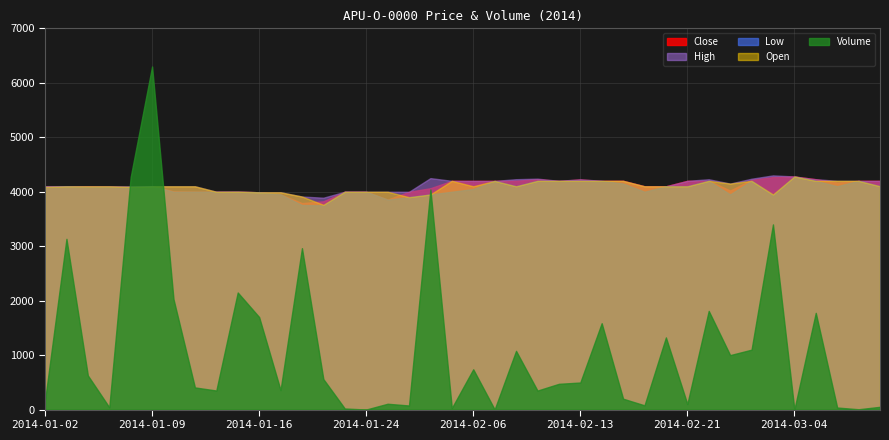

Between 2014-01-21 and 2014-02-27, which series saw the biggest shift?

Volume